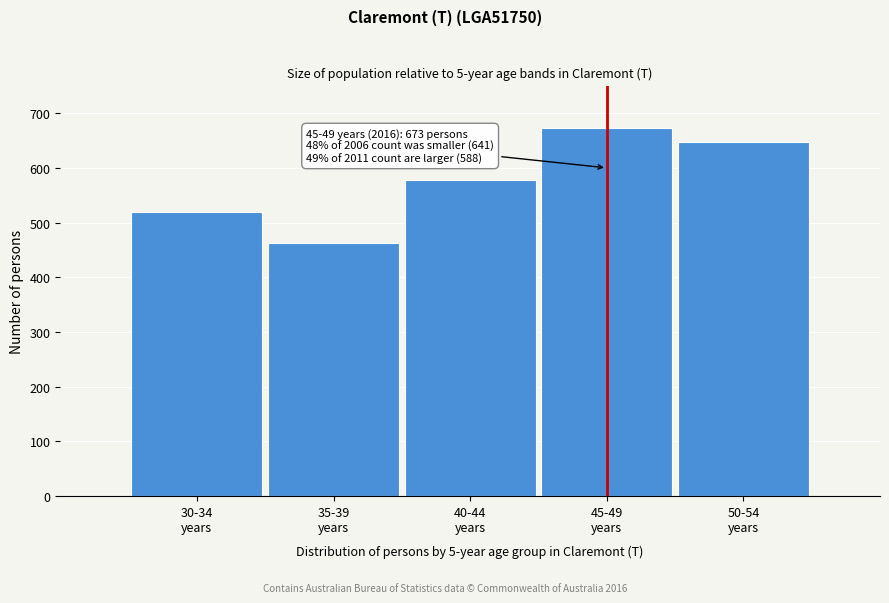

Reading left to right, extract all data points from this chart.

520	463	577	673	648